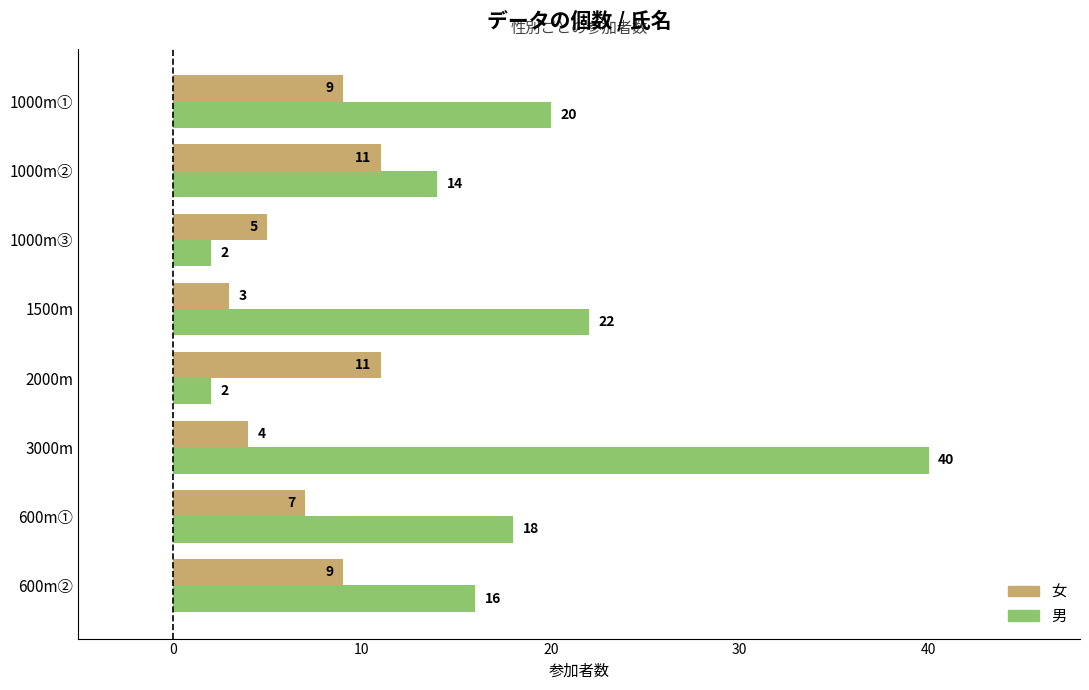

Which series has the largest total across all categories?

男